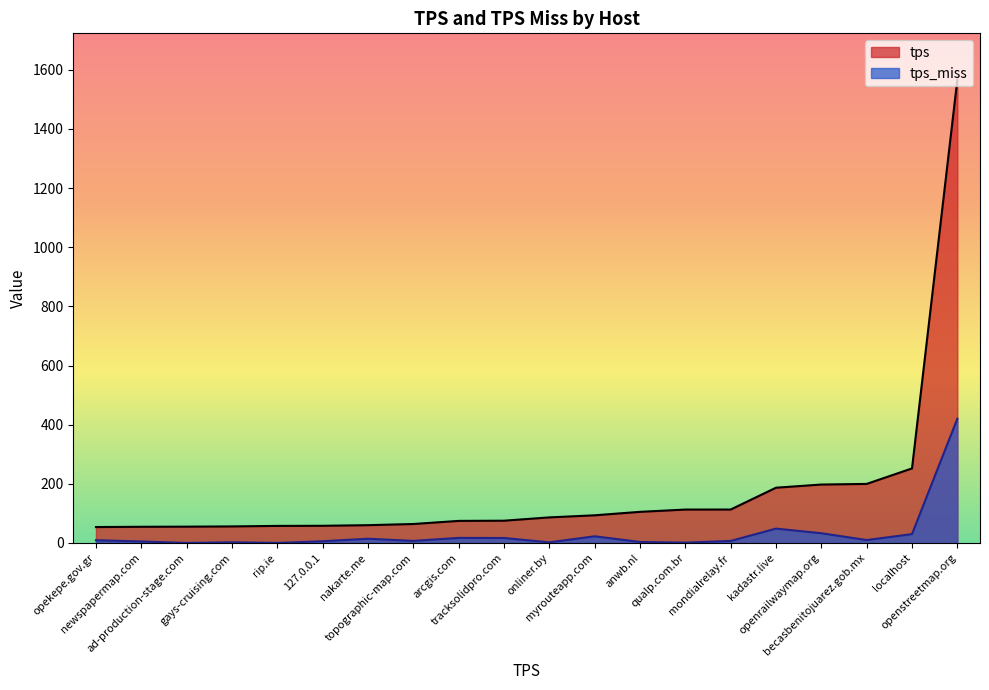

What is the average value of the tps_miss series?

32.8